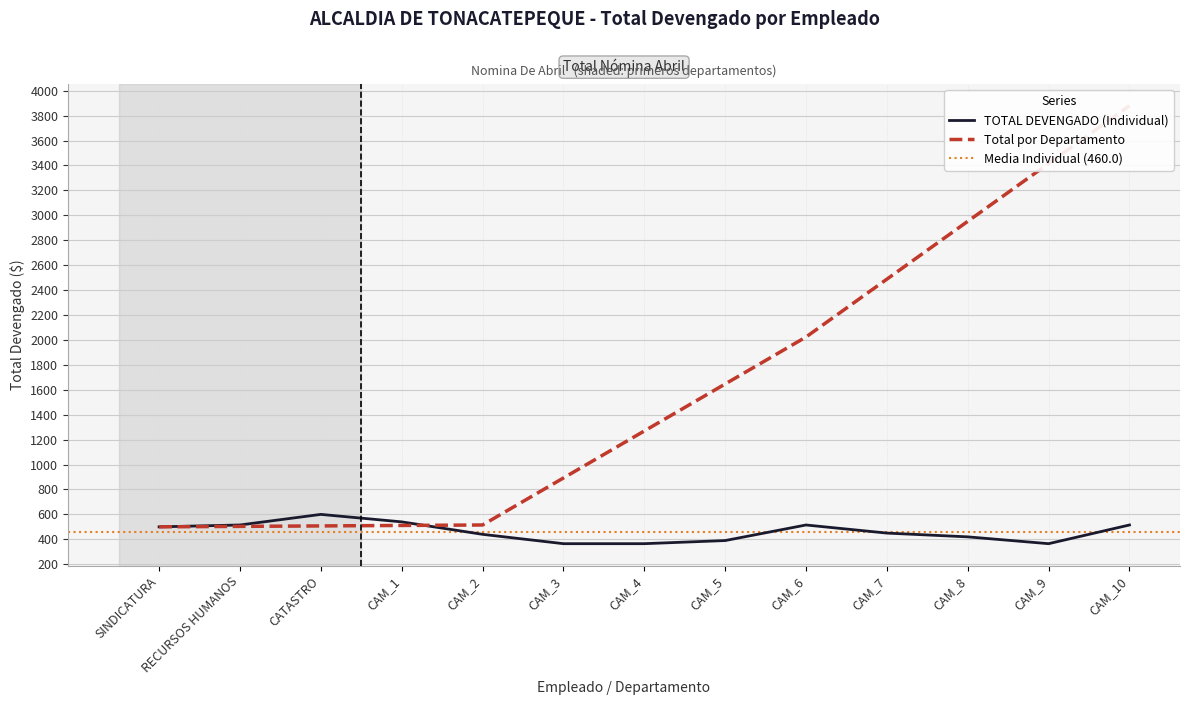

What is the maximum value shown in the chart?

3879.8